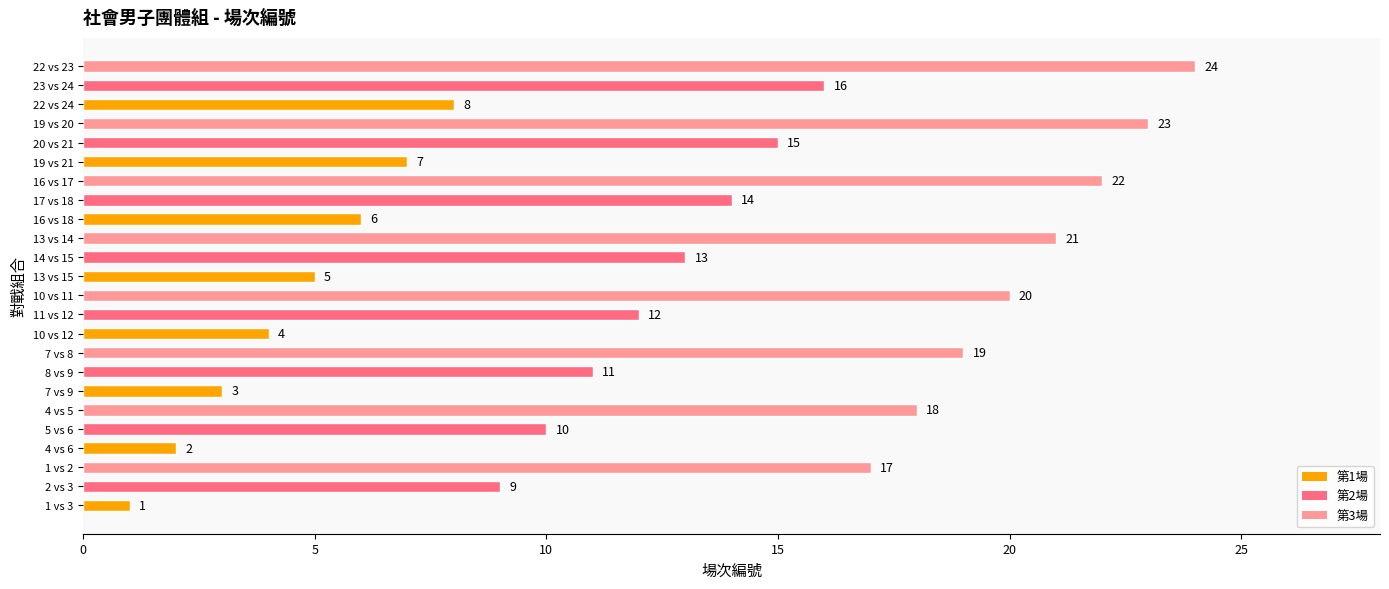

The value at 14 vs 15 is 13. True or false?

True